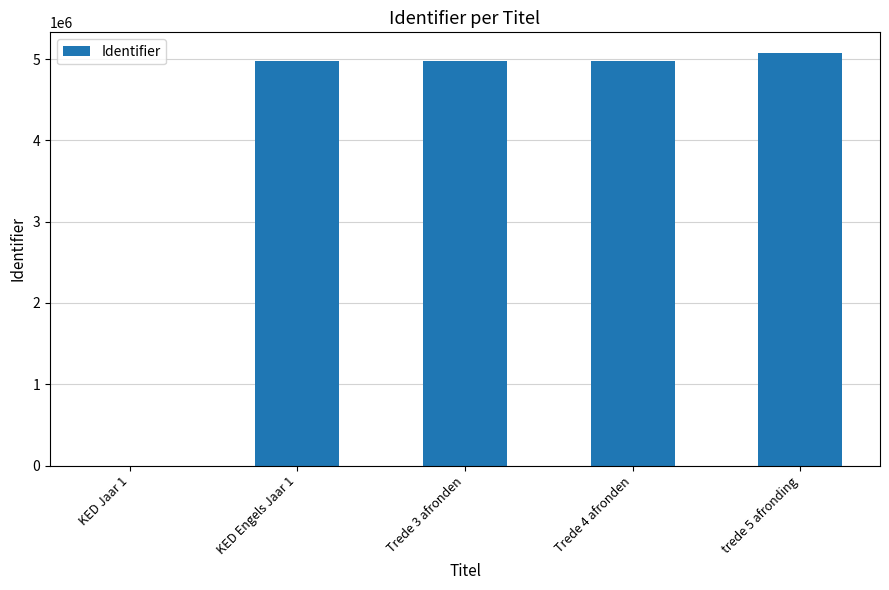

Are the bars grouped side by side (vs. stacked)?

No